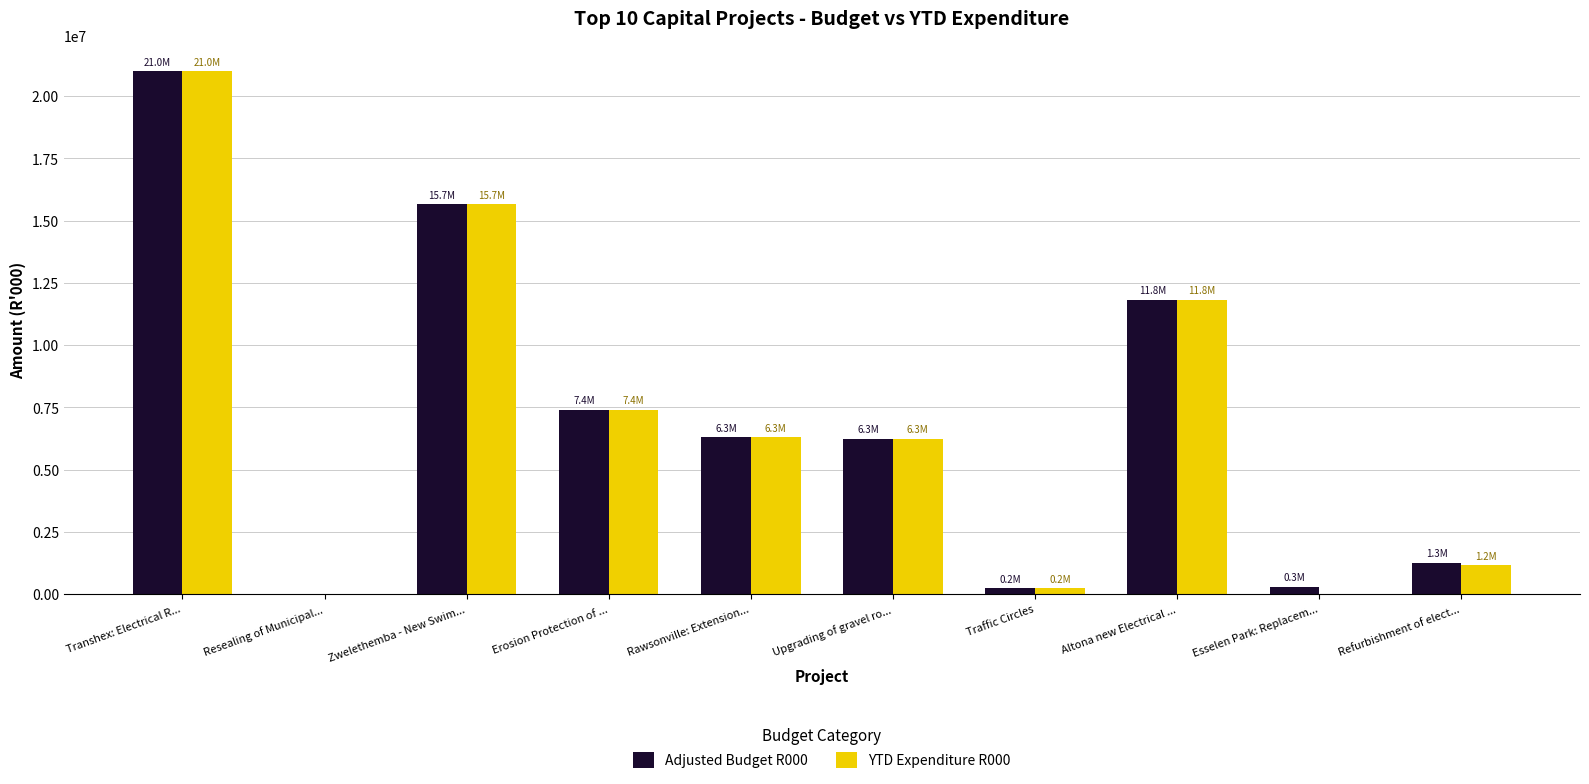

True or false: YTD Expenditure R000 has a value of 0.0 at Esselen Park: Replacem....

True